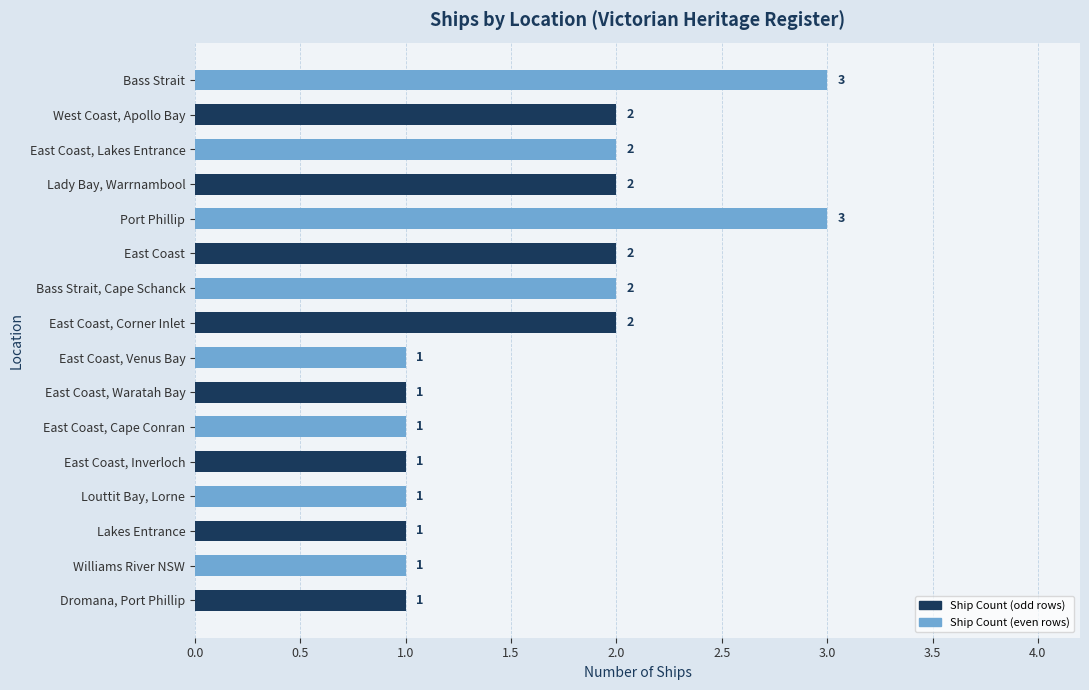

What is the sum of all values?

26